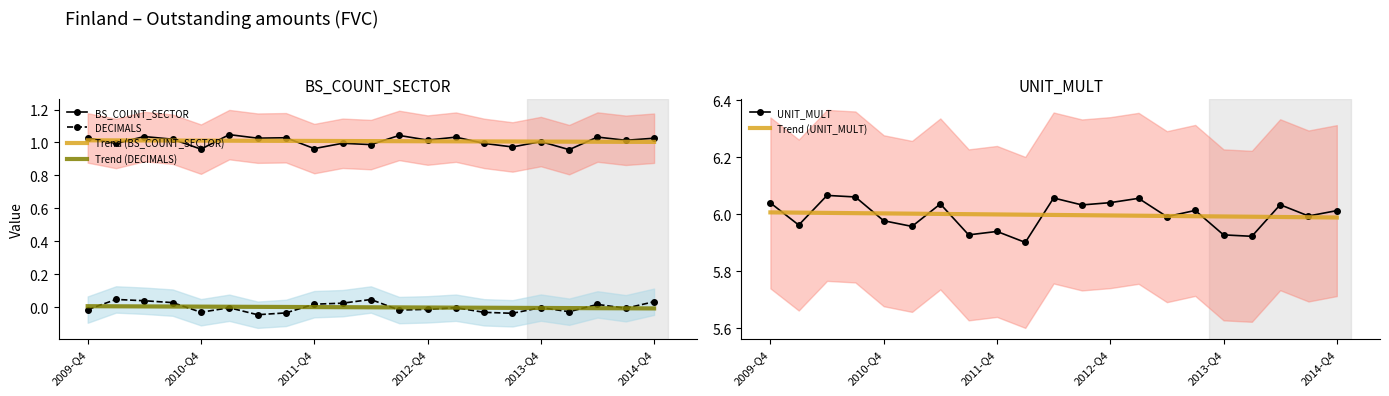

True or false: DECIMALS and Trend (BS_COUNT_SECTOR) cross at least once.

False